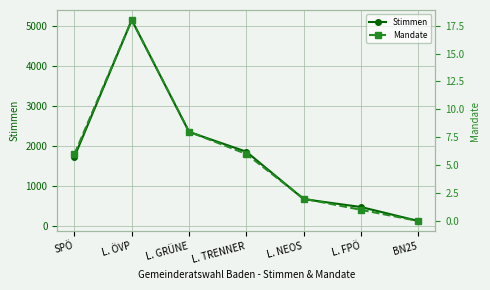

What is the value of the Stimmen point at the 2nd from the left?

5161